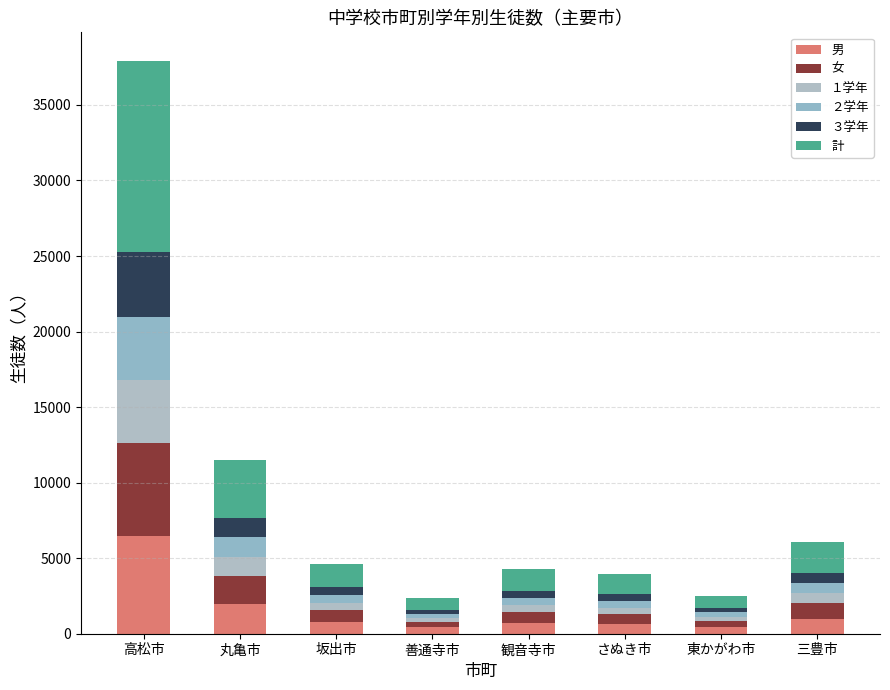

Count the number of data series in this chart.

6